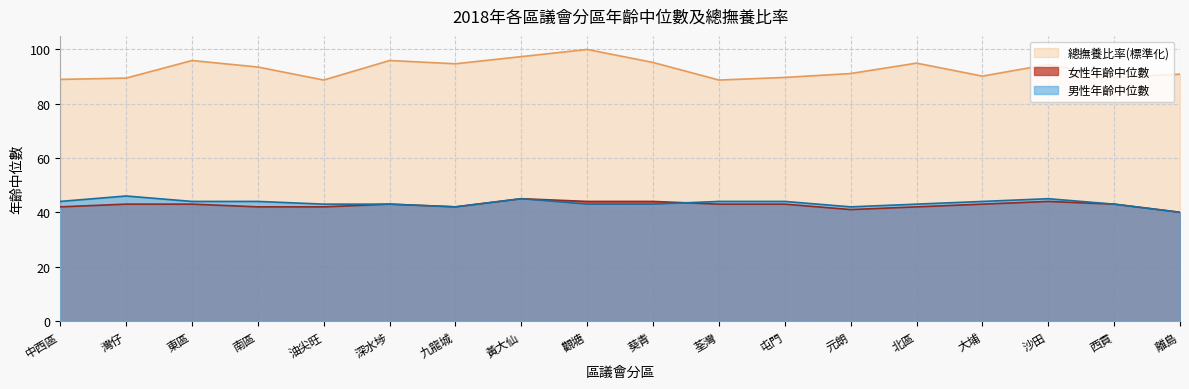

Which series has the largest total across all categories?

總撫養比率(標準化)